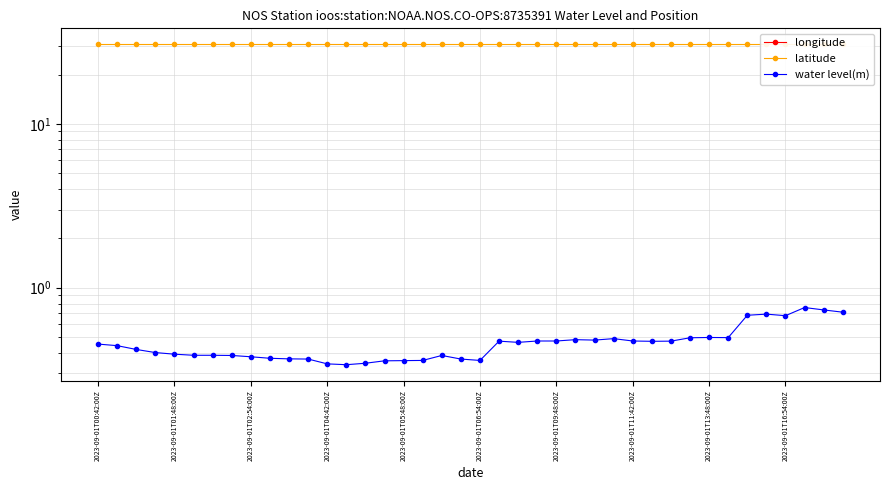

Rank the series by their average value, from highest to lowest.

latitude, water level(m), longitude